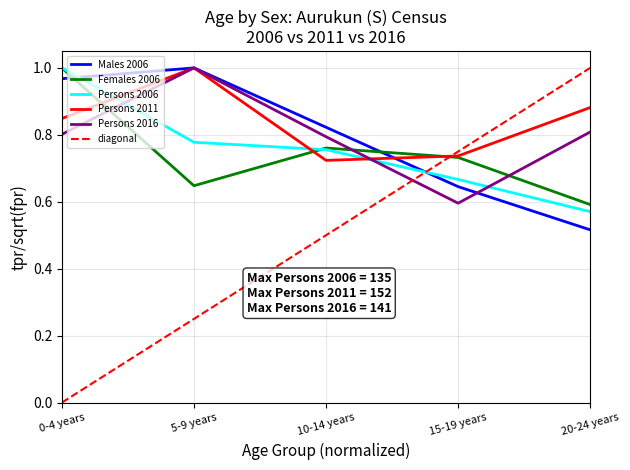

The value of Persons 2006 at 0-4 years is 1.0. True or false?

True